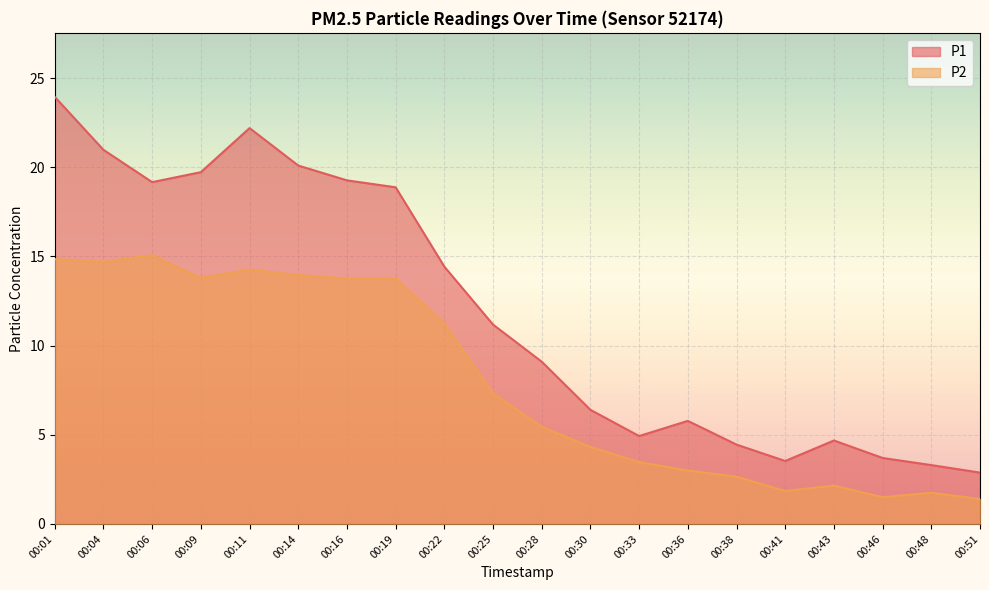

Which label corresponds to the smallest value in the chart?

00:51